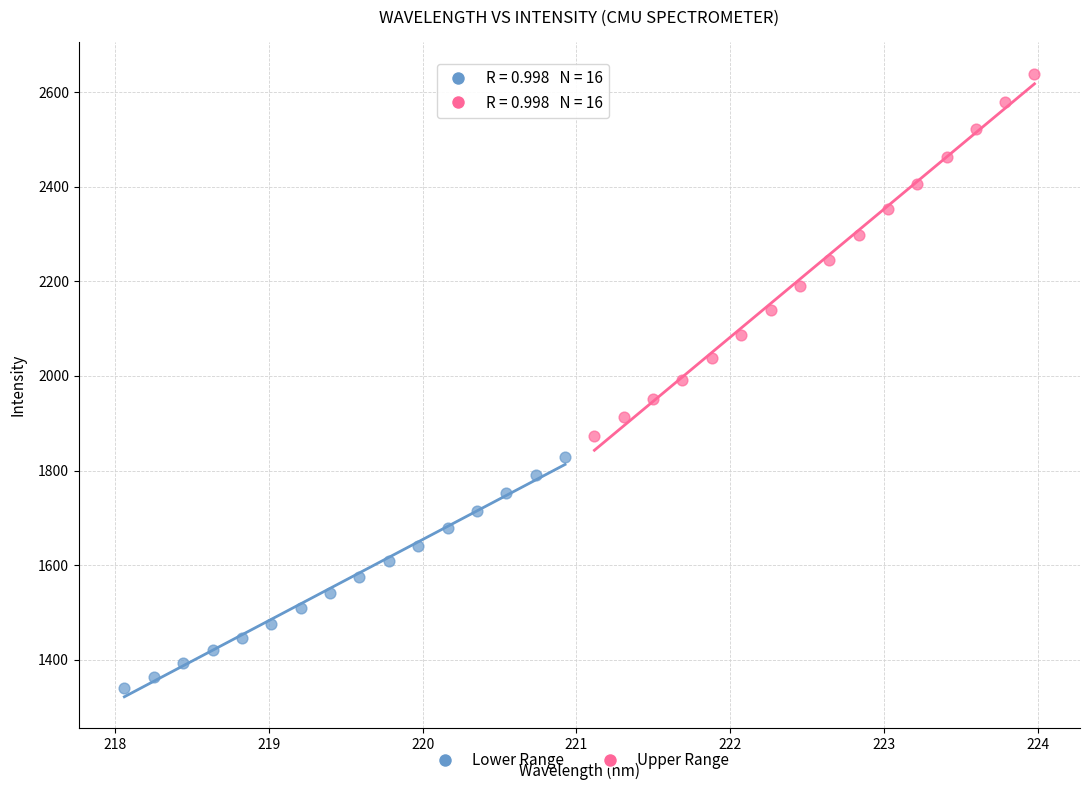

Which series has the widest spread of Y values?

Upper Range